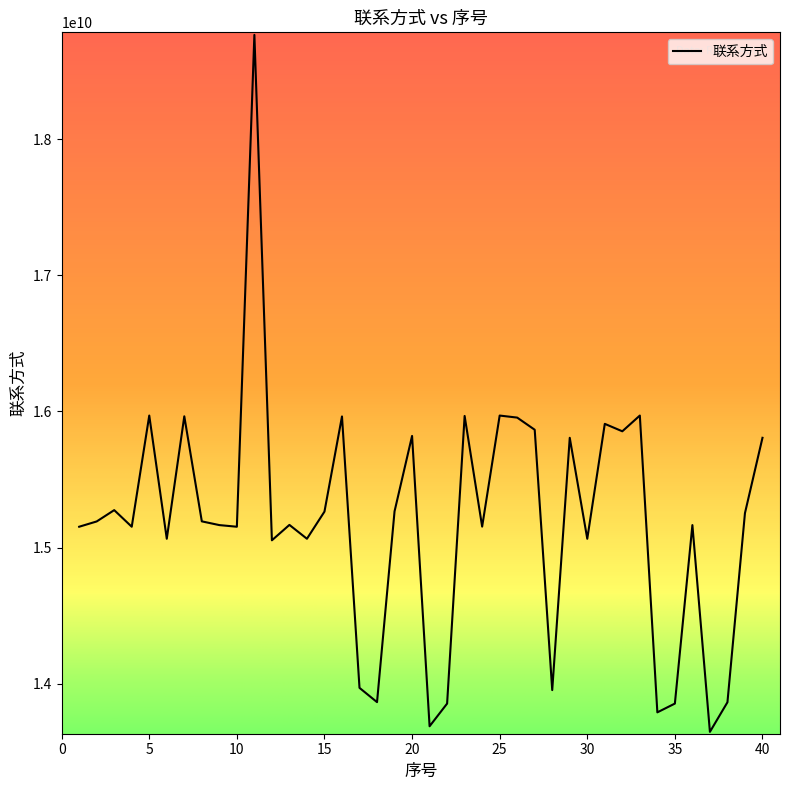

What is the smallest value displayed?

13646485134